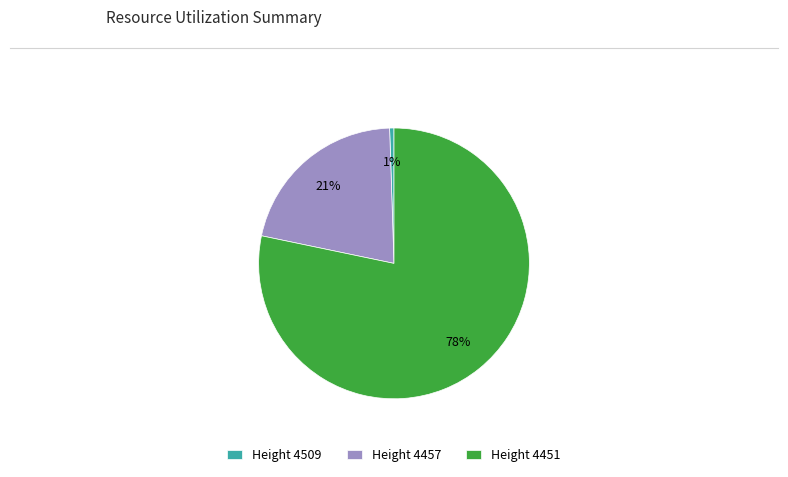

Which category accounts for the majority?

Height 4451